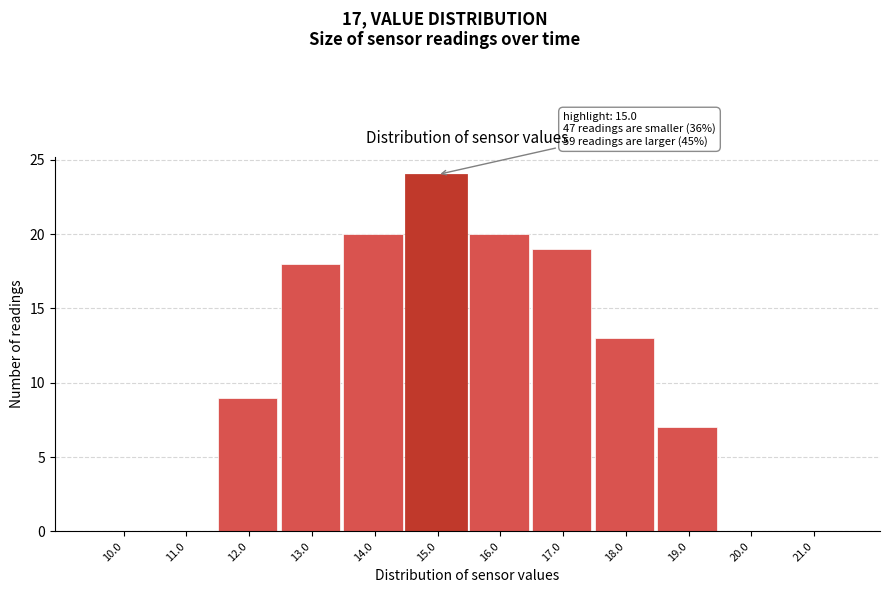

Reading right to left, list all the values displayed in this chart.

21.0=0	20.0=0	19.0=7	18.0=13	17.0=19	16.0=20	15.0=24	14.0=20	13.0=18	12.0=9	11.0=0	10.0=0